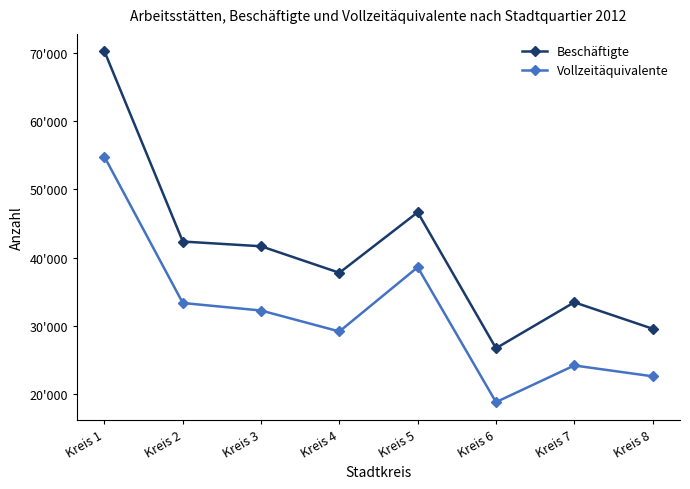

Does the chart display data point markers on the line(s)?

Yes